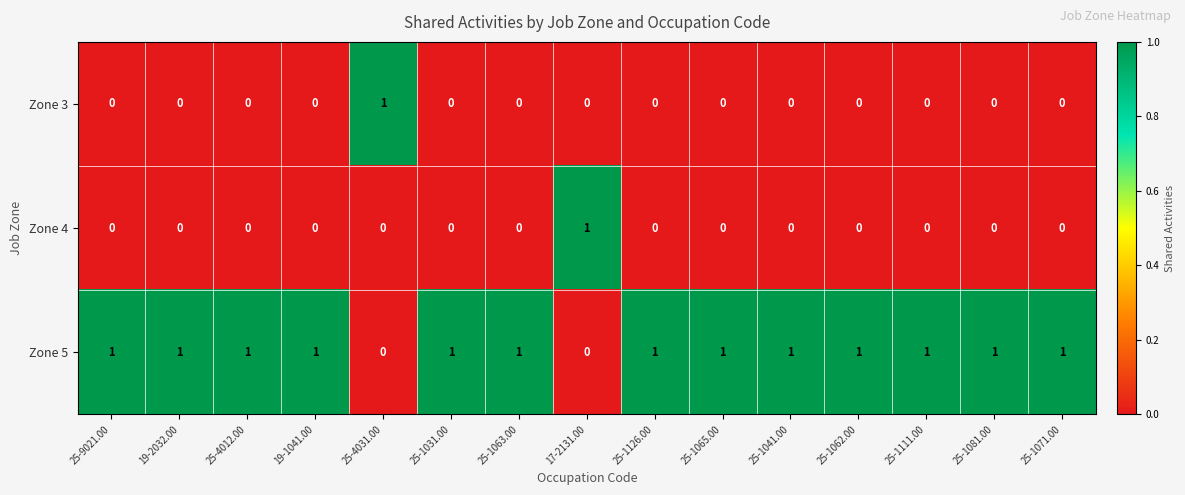

The value of Zone 3 at 25-1063.00 is -1. True or false?

False